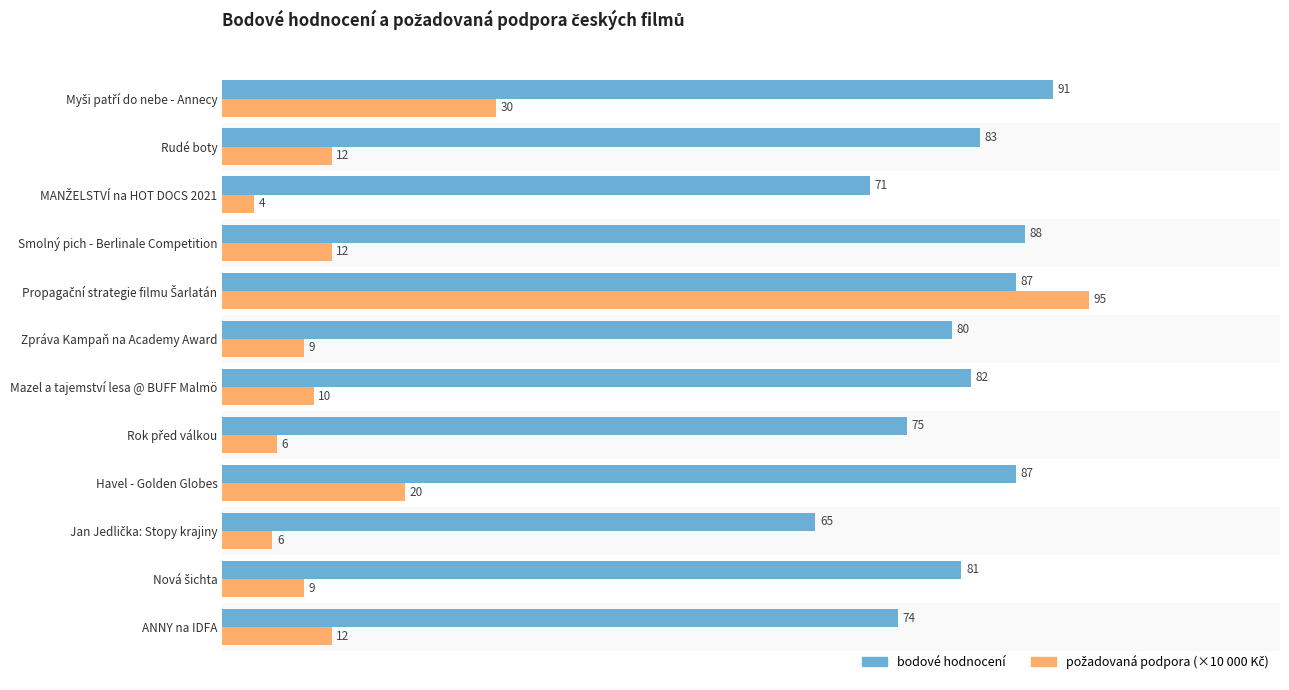

At how many categories does at least one series exceed 57?

12